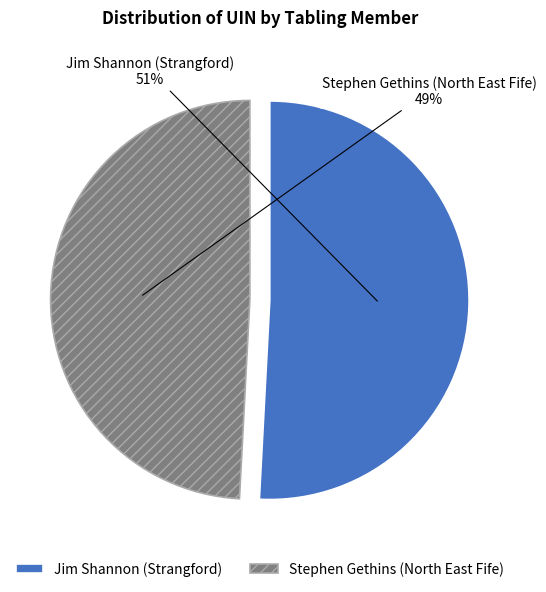

Which has a higher value, Stephen Gethins (North East Fife) or Jim Shannon (Strangford)?

Jim Shannon (Strangford)